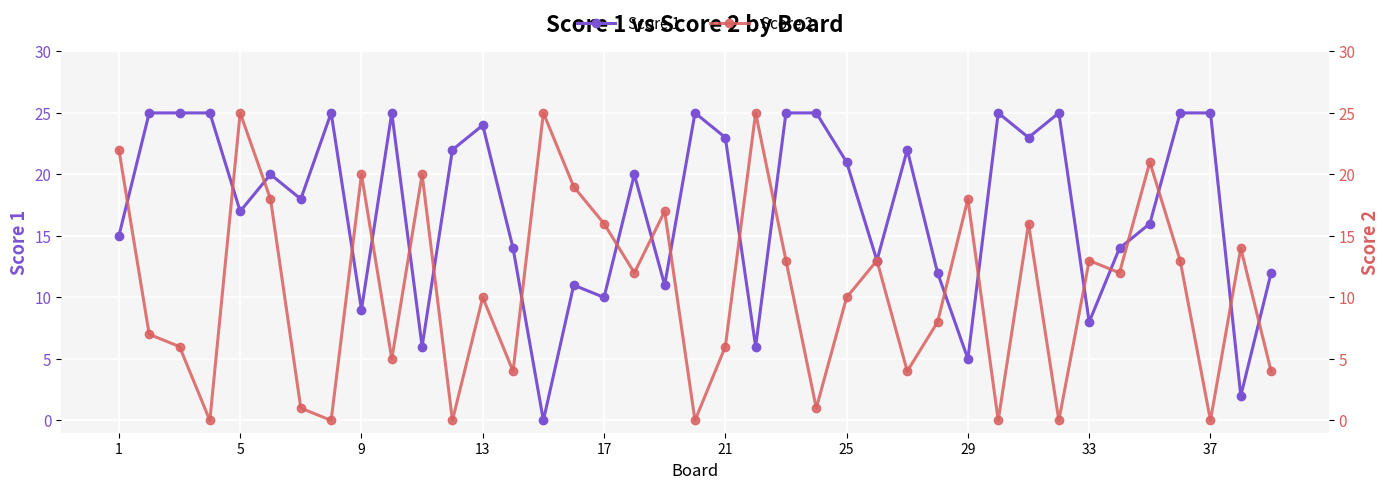

Which series has the largest total across all categories?

Score 1